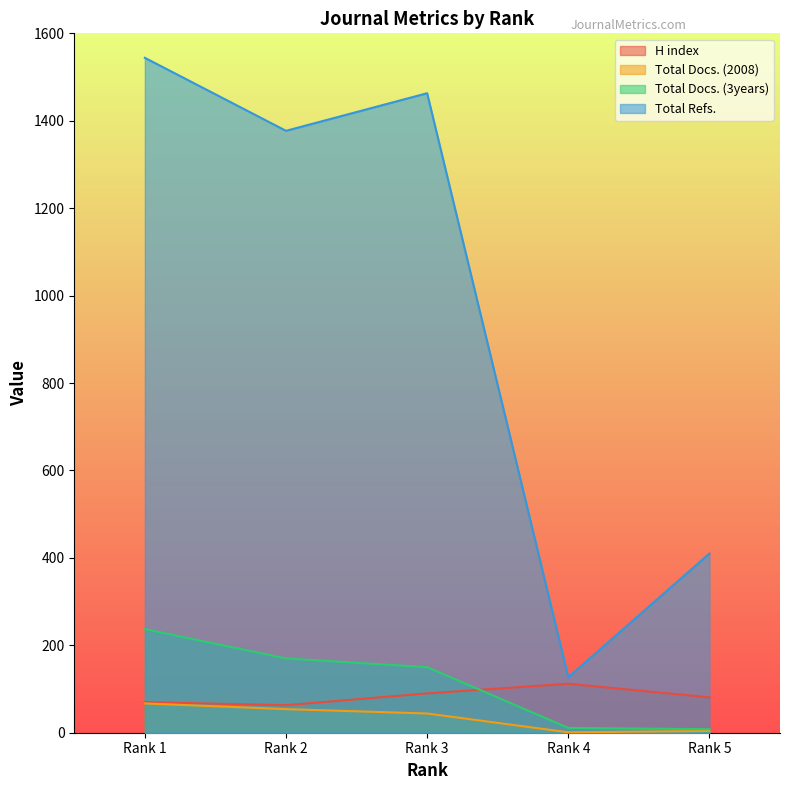

At which label is H index closest to 87?

Rank 3